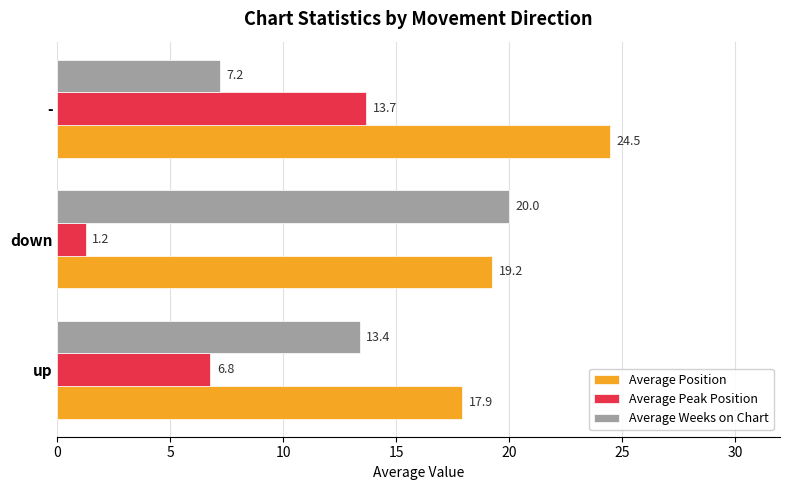

Which series has the largest range (max minus min)?

Average Weeks on Chart